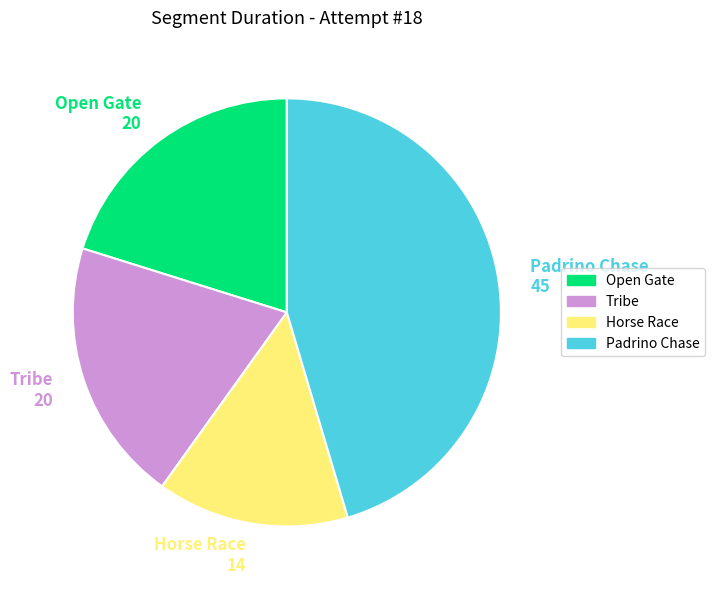

Approximately how many times larger is the value at Horse Race compared to Tribe?

0.7